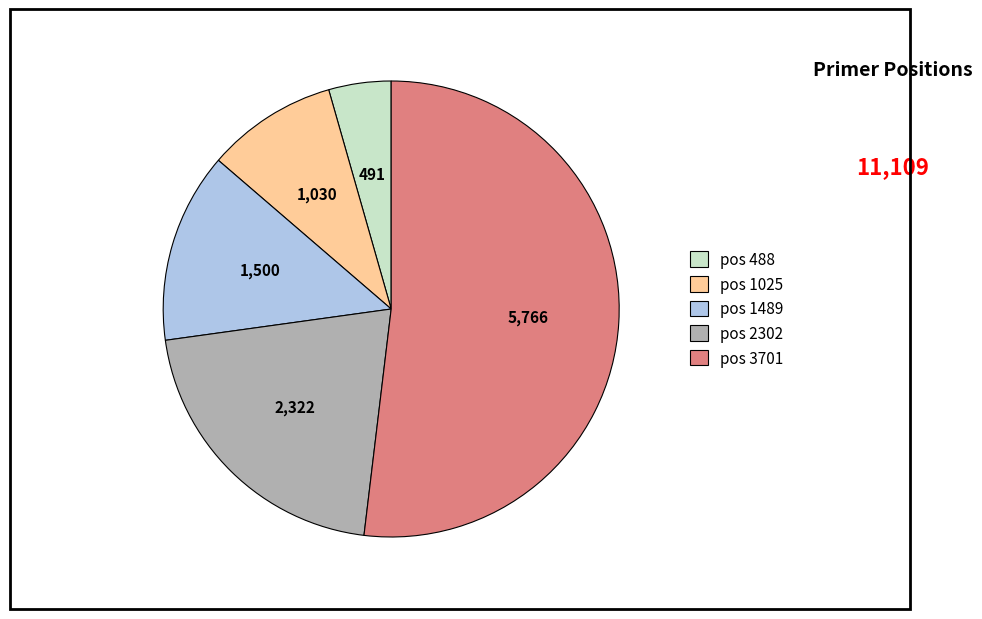

Is there a majority slice in this chart?

Yes